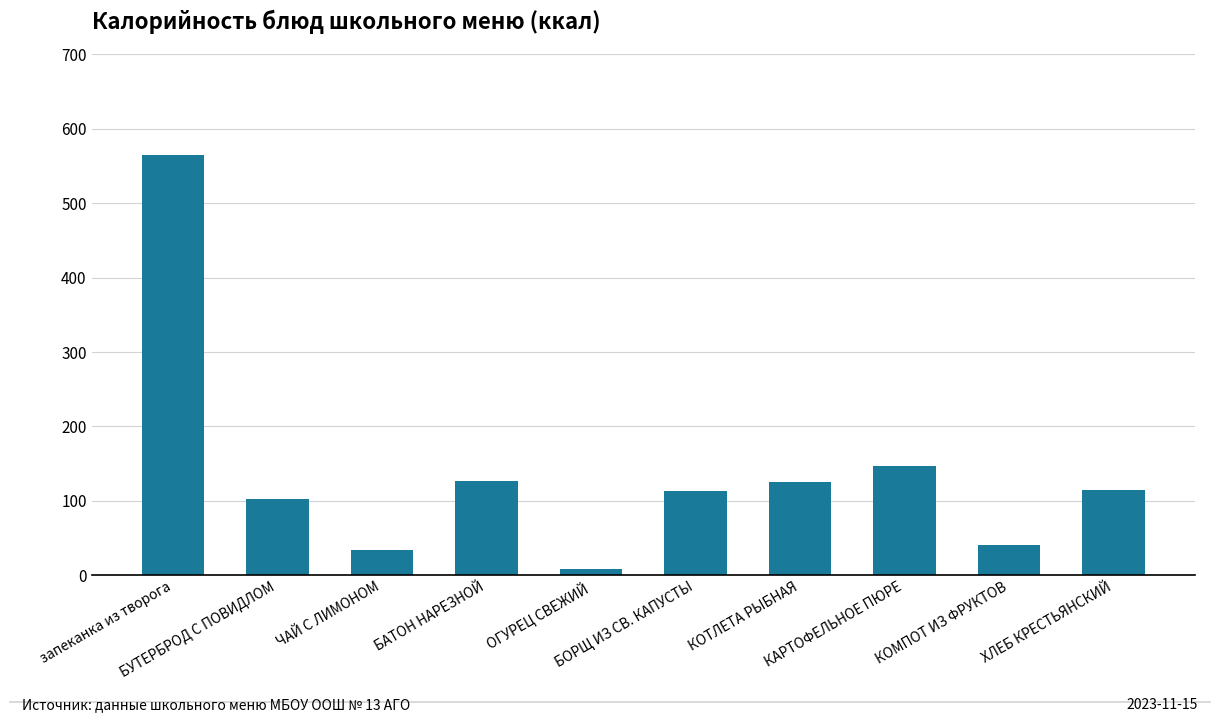

What is the greatest value displayed?

565